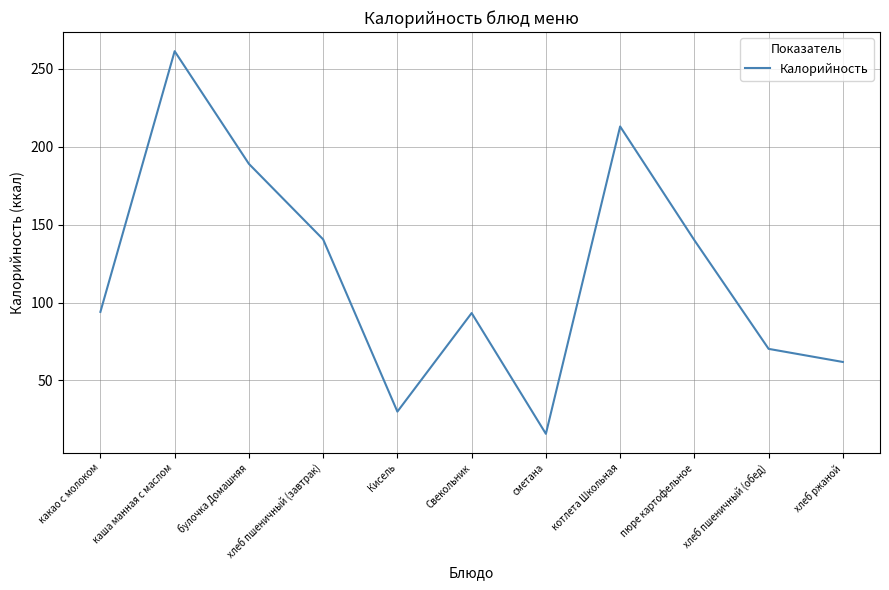

Read the value at Кисель.

30.0